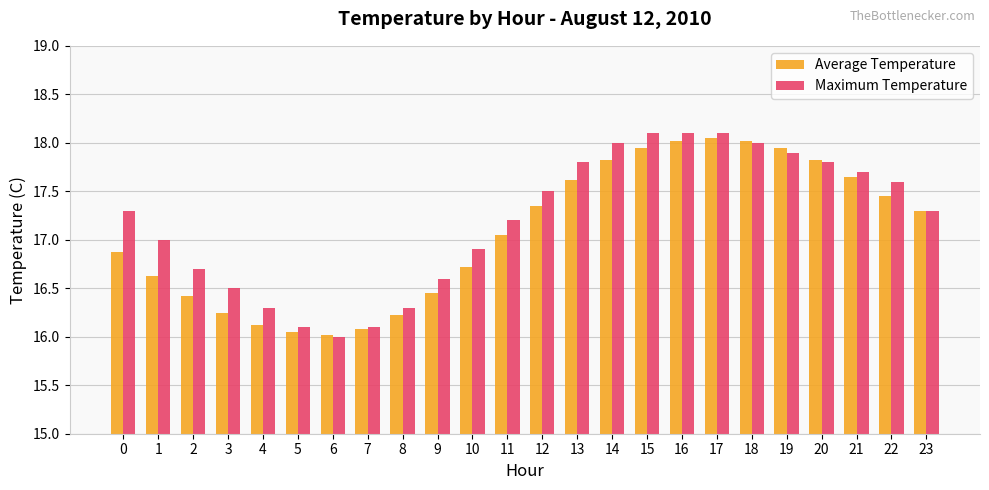

How many bars are there in each group?

2